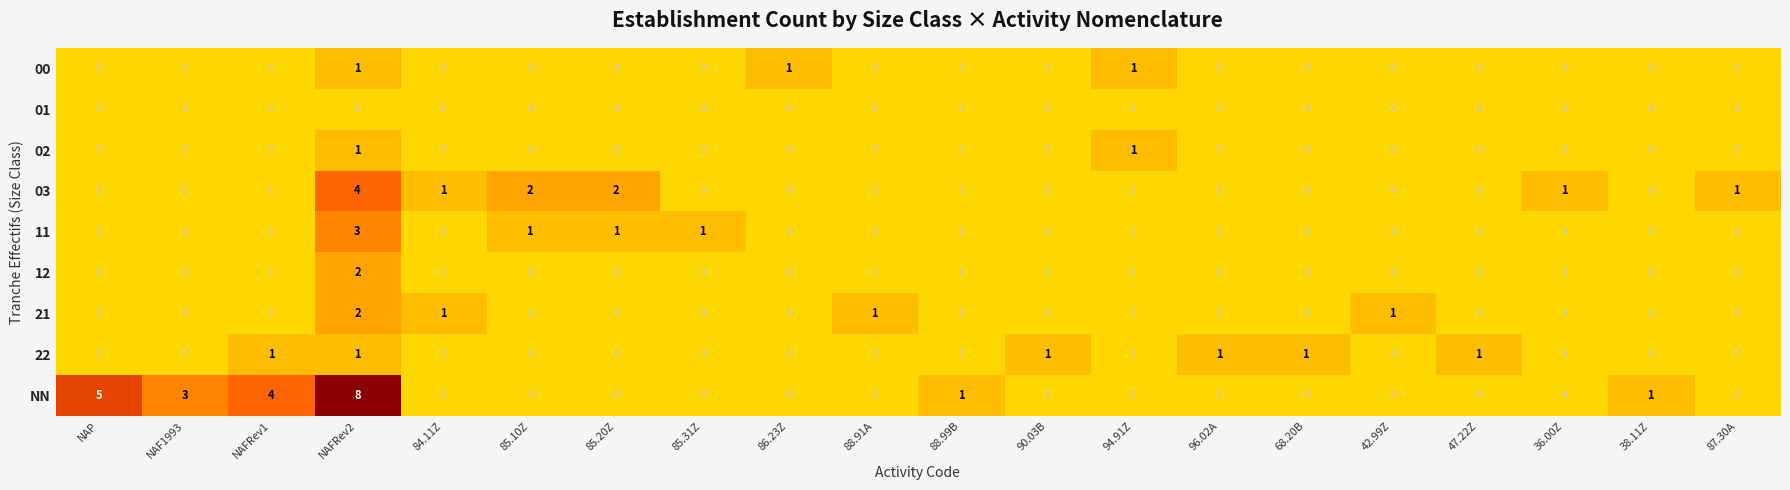

Which series has the largest range (max minus min)?

NN